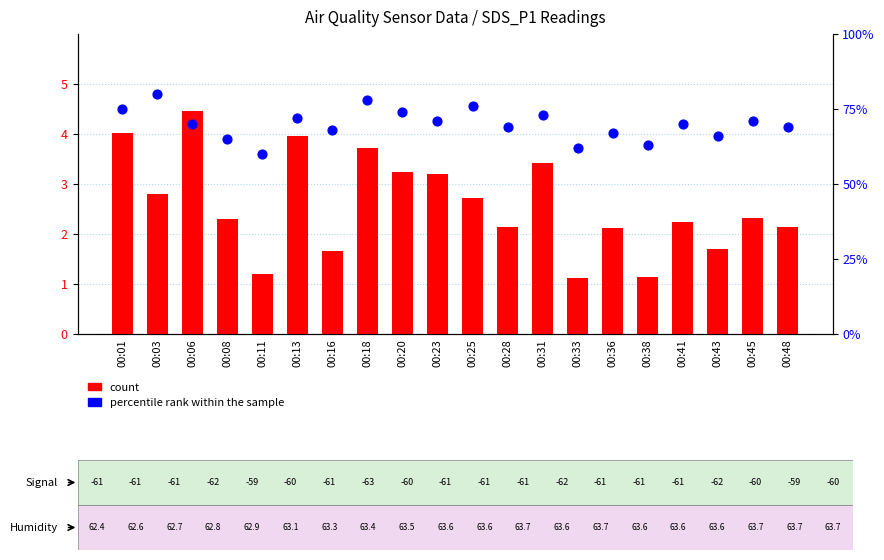

Which series has the largest total across all categories?

percentile rank within the sample